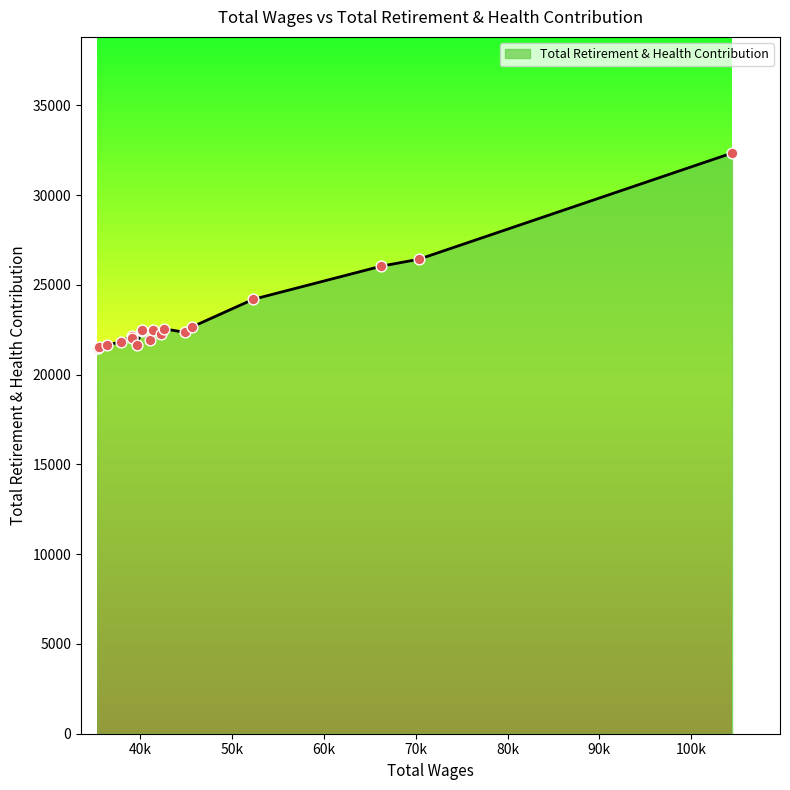

What is the maximum value shown in the chart?

32340